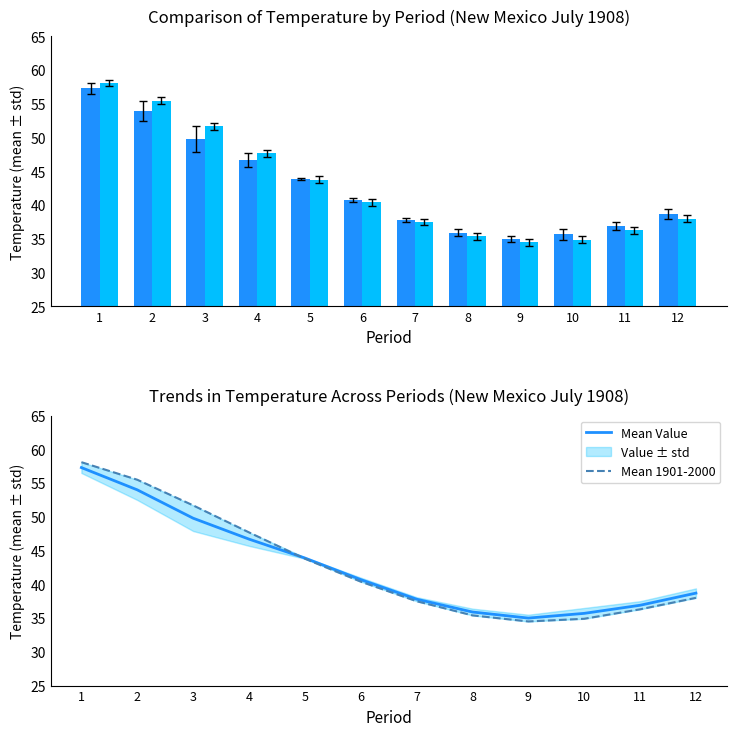

What is the sum of the Mean Value values at 12 and 10?

74.4